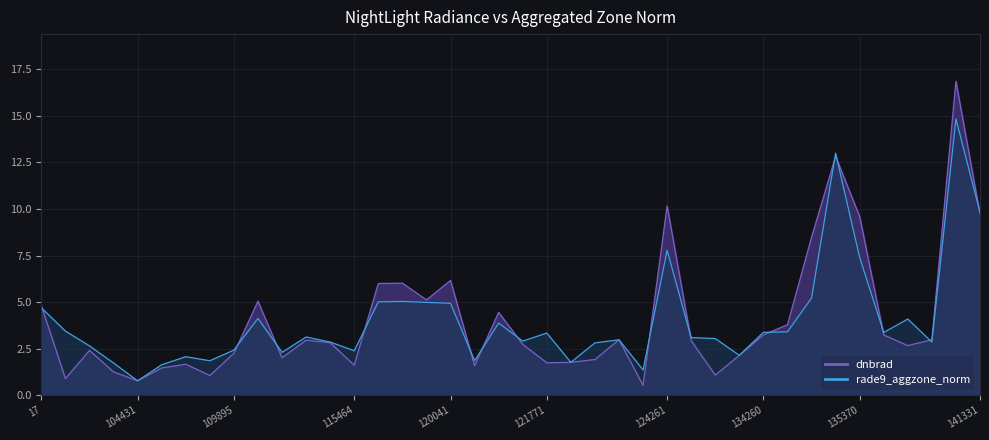

Does the chart display data point markers on the line(s)?

No